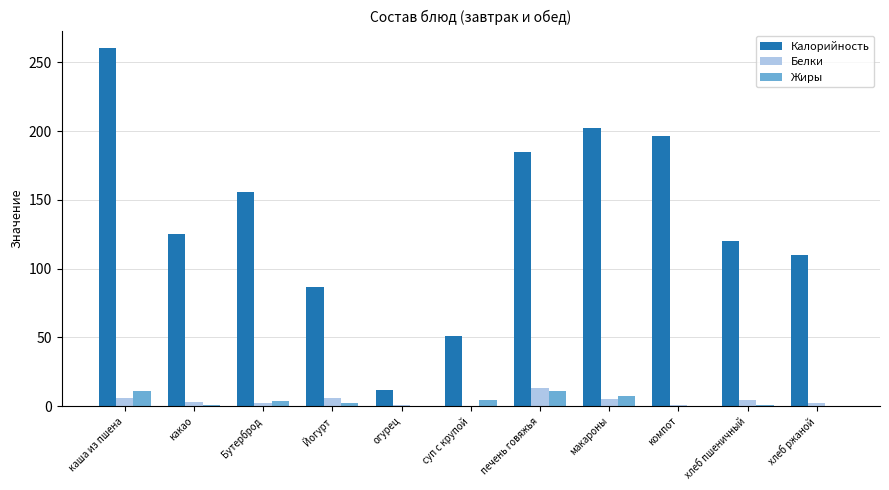

Which series has the largest total across all categories?

Калорийность